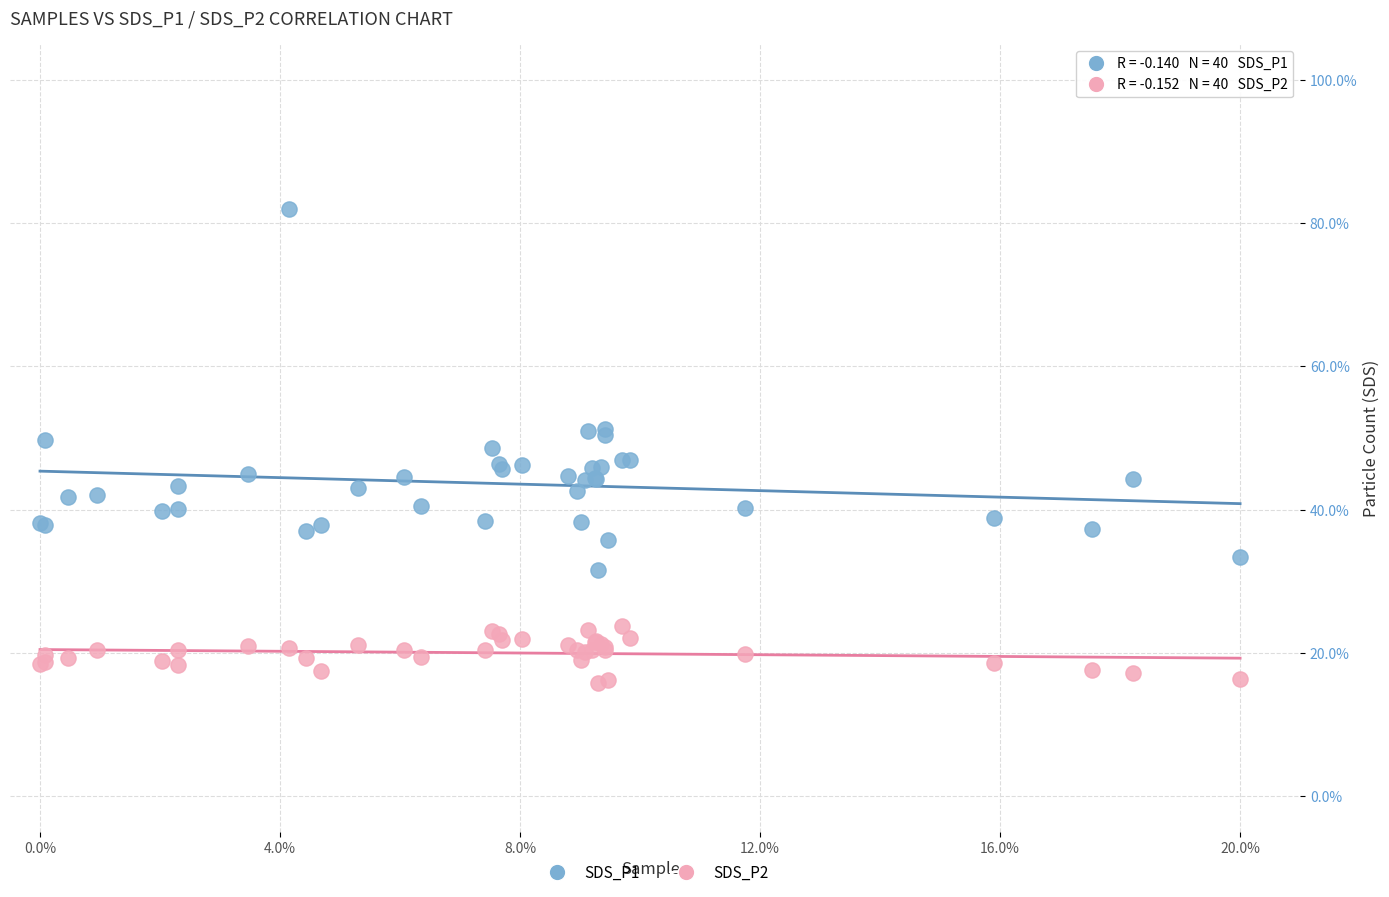

Which series contains the highest Y value?

SDS_P1